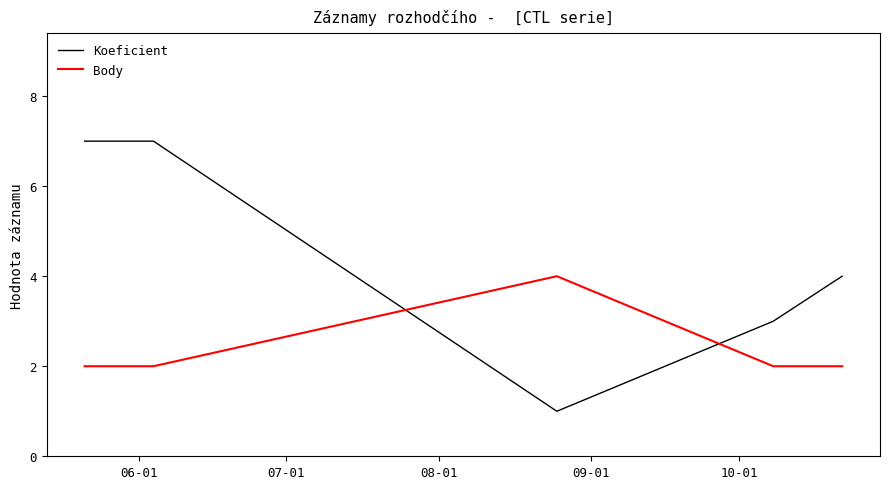

How many lines are shown in the chart?

2